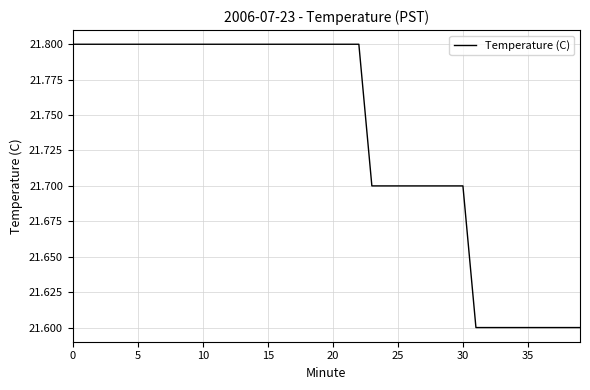

Count the number of categories in the chart.

40